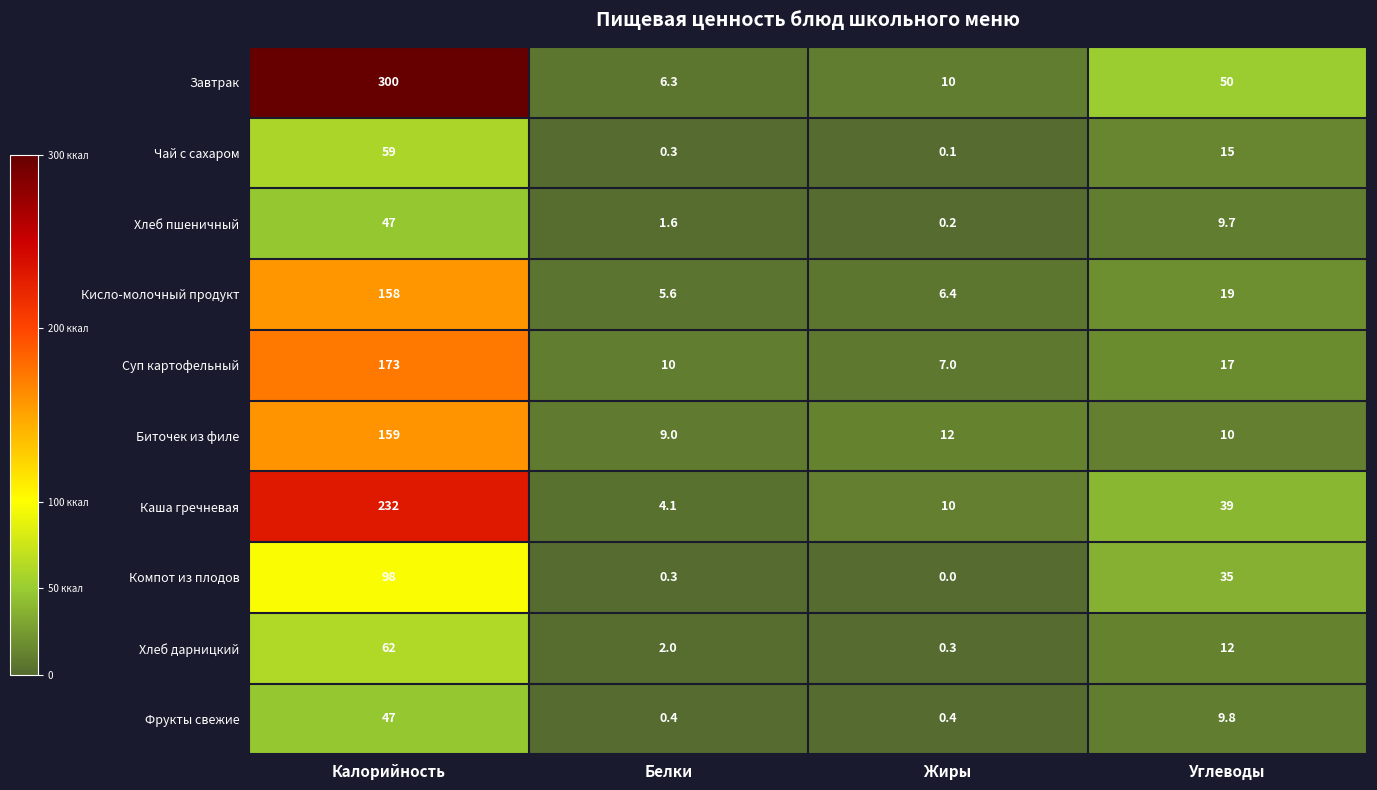

The Завтрак series shows 2.7 at Жиры. True or false?

False